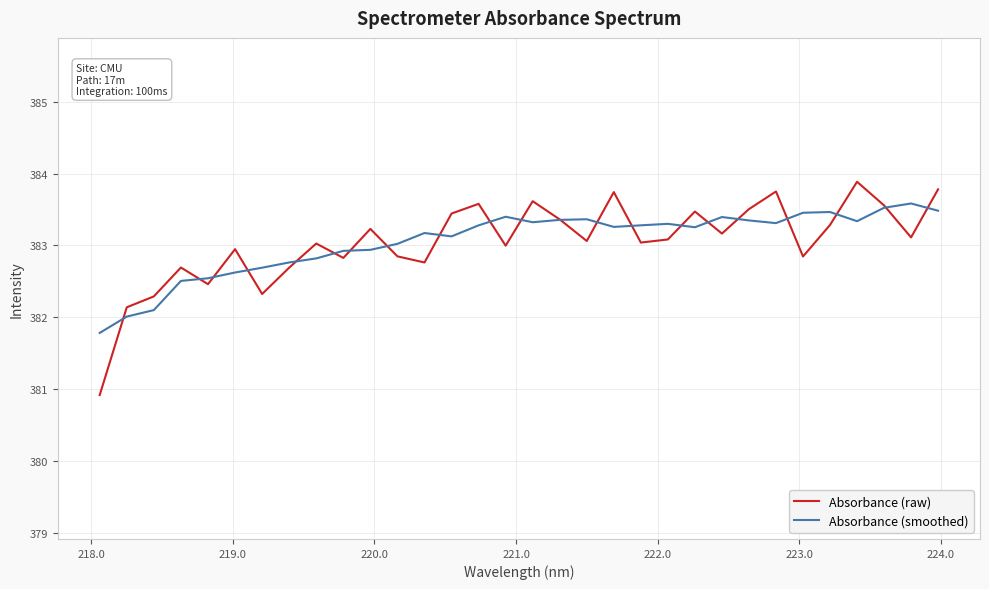

What is the maximum value for Absorbance (smoothed)?

383.6